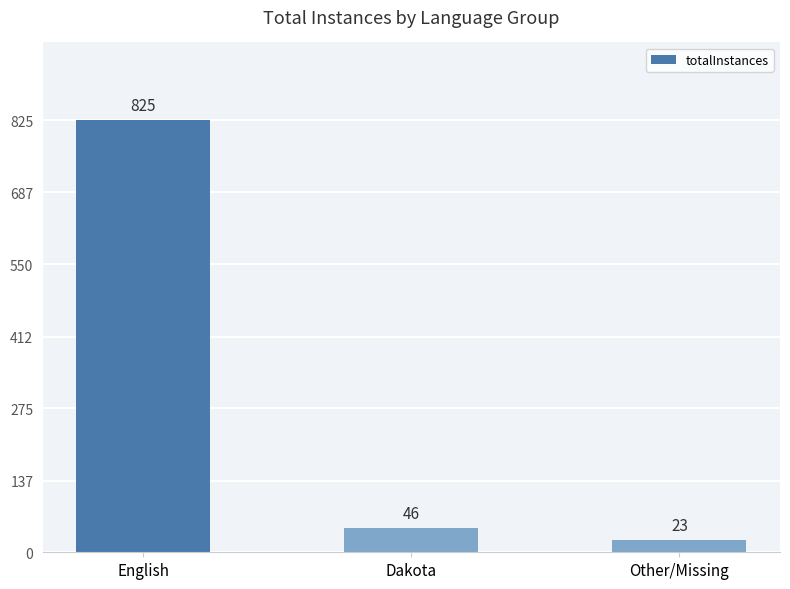

Approximately how many times larger is the value at English compared to Dakota?

17.9